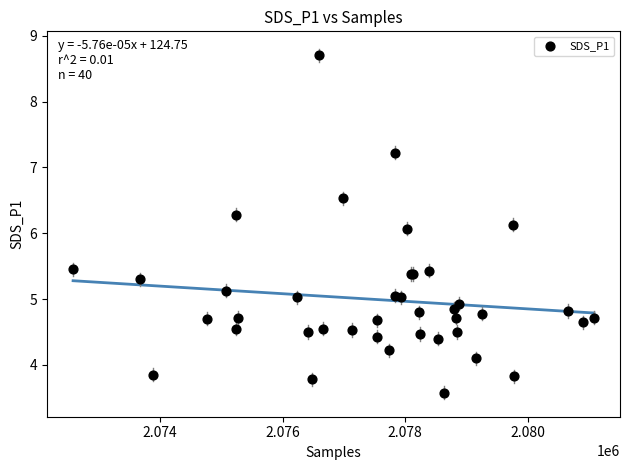

What Y value in the scatter plot is closest to 6?

6.1